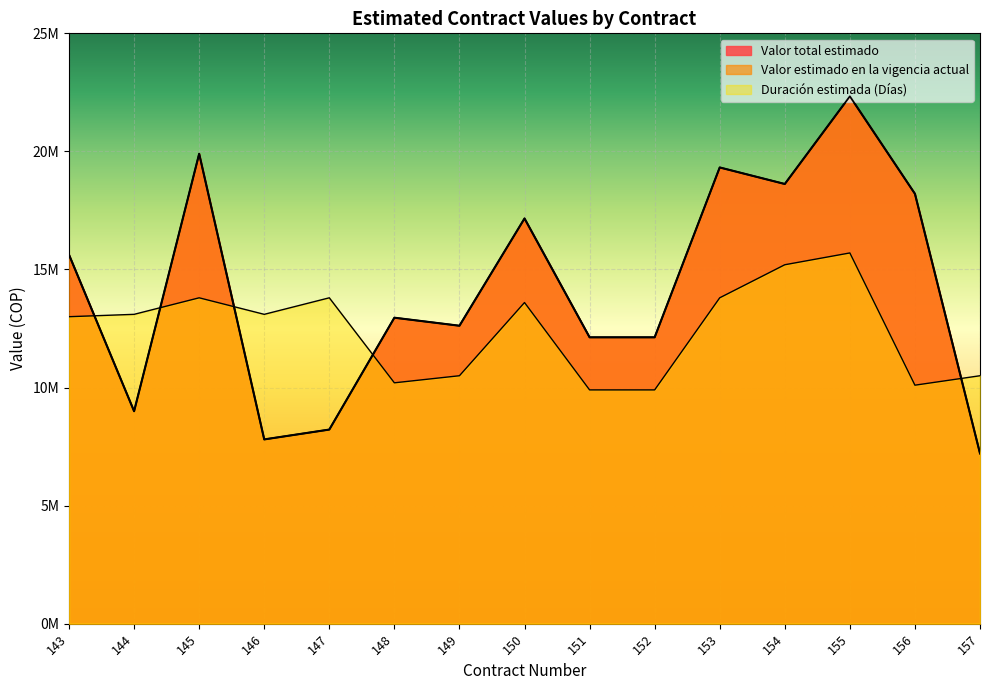

True or false: Valor total estimado has more than 2 interior local peaks.

True